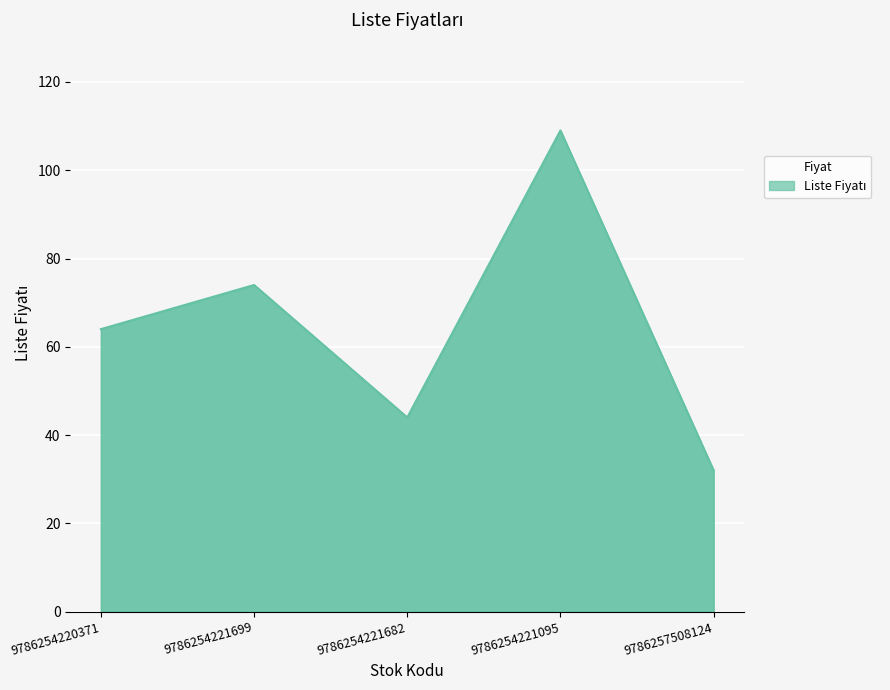

What is the sum of the values at 9786254220371 and 9786254221699?

138